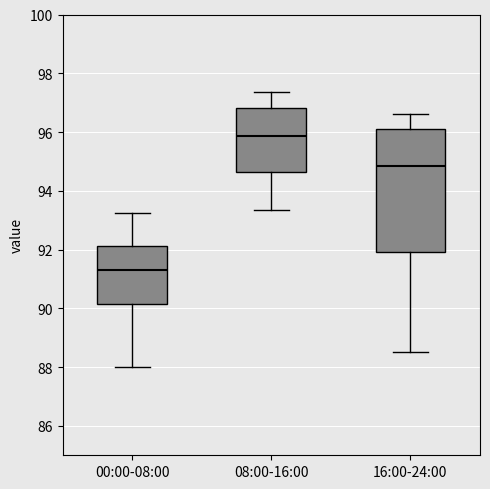

Which box's median line is the lowest?

00:00-08:00